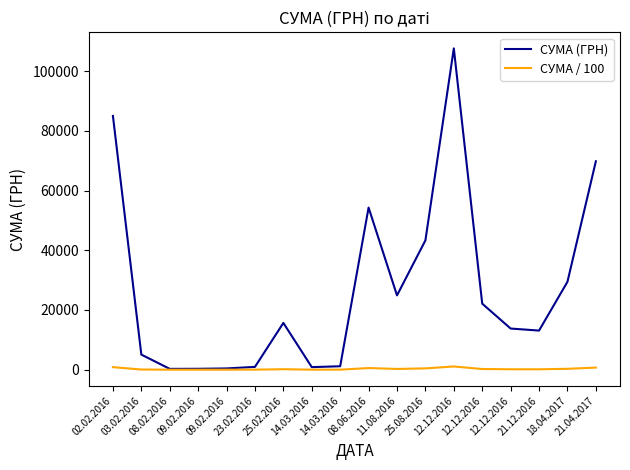

What is the difference between the highest and lowest values at 11.08.2016?

24648.0